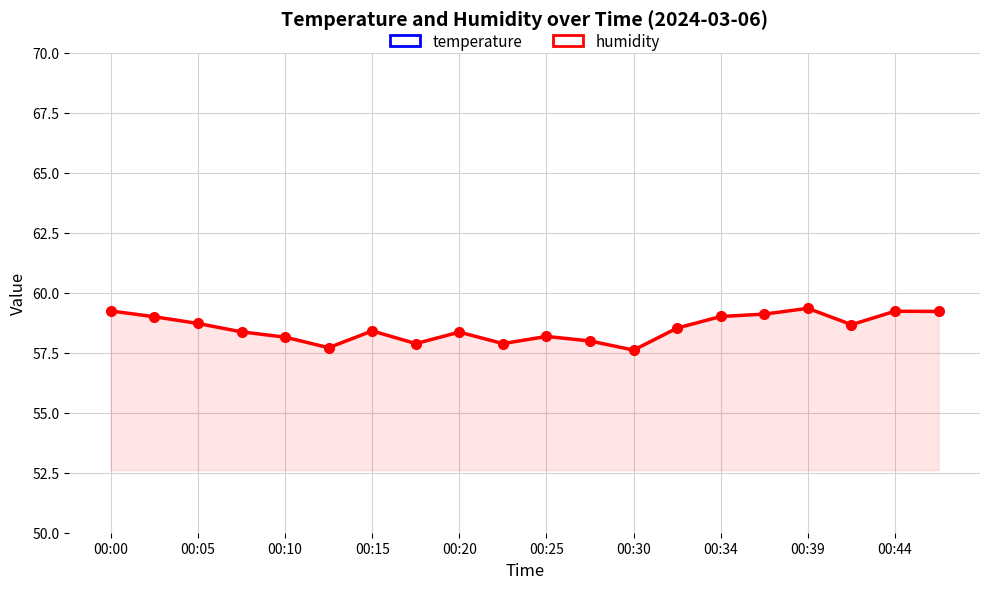

Between 00:25 and 10, which is larger?

00:25